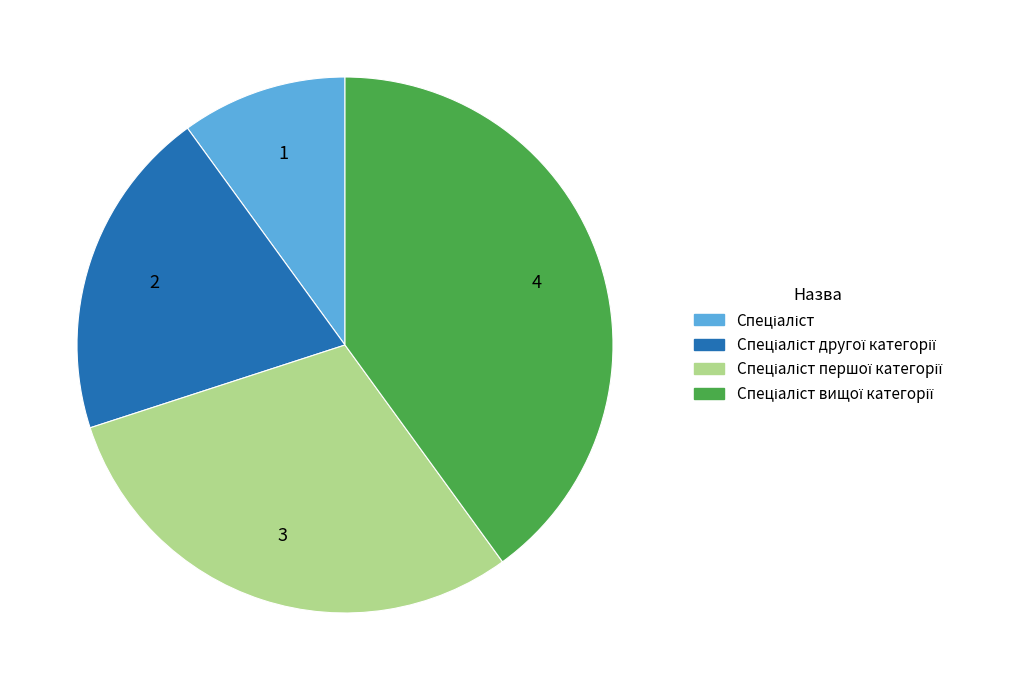

Is there a majority slice in this chart?

No